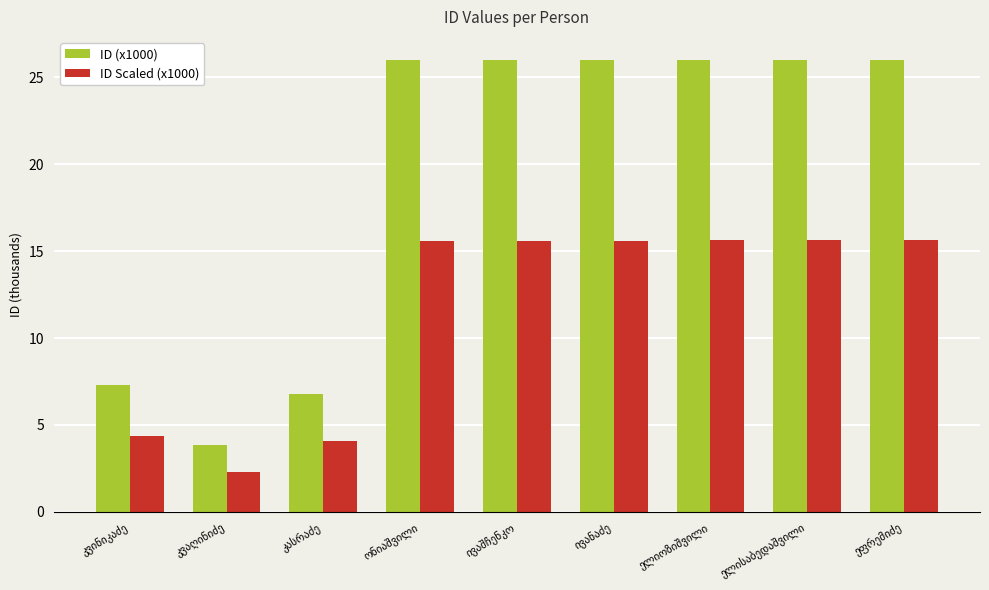

Which series has the widest spread of values?

ID (x1000)